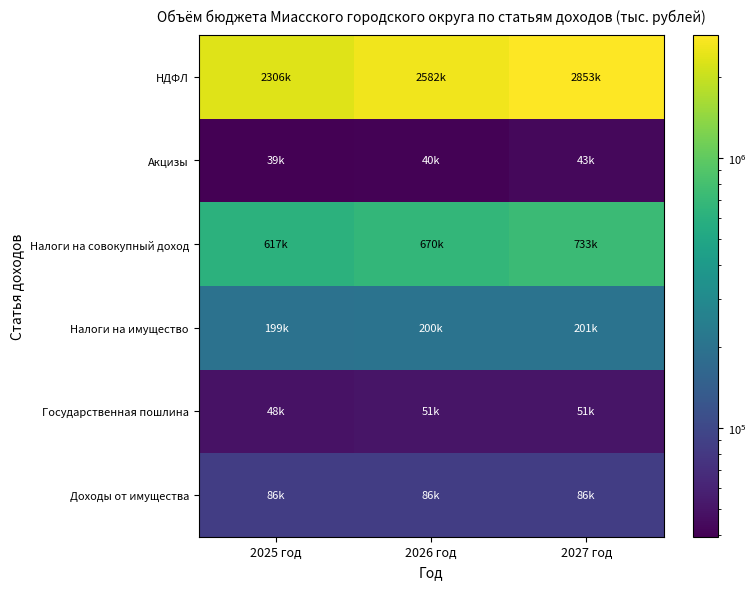

What is the maximum value shown in the chart?

2853470.8